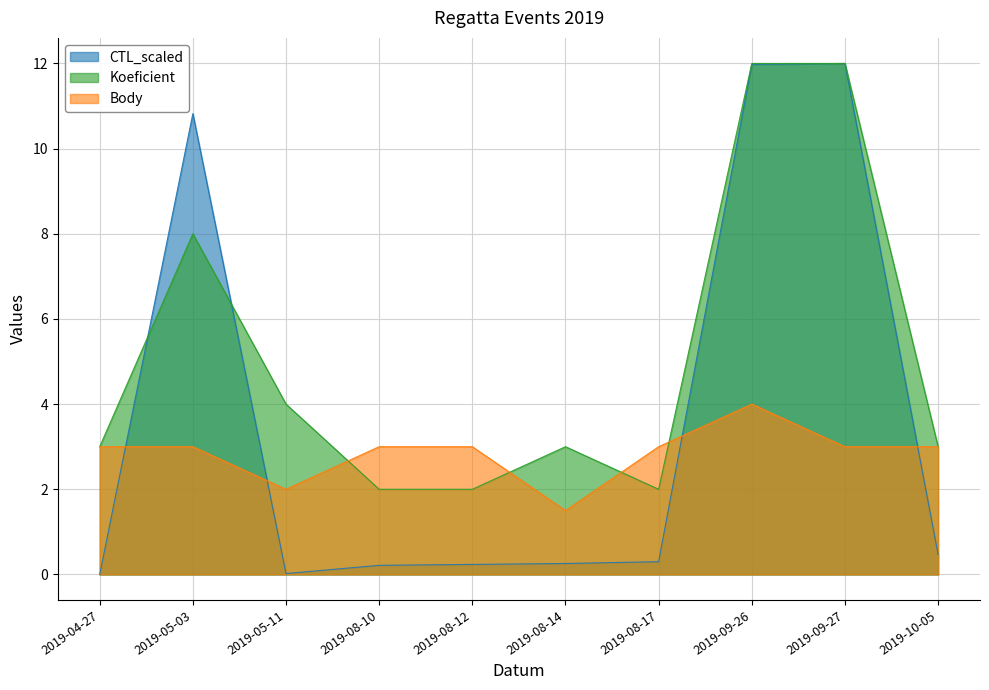

How many data points does each series have?

10